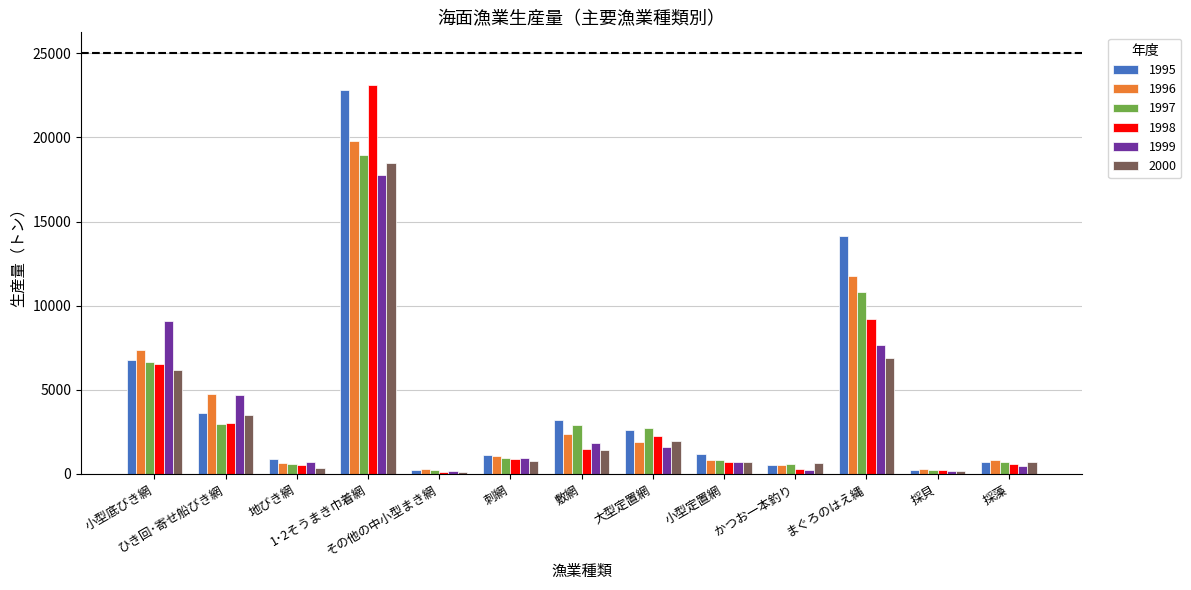

Which series has the widest spread of values?

1998